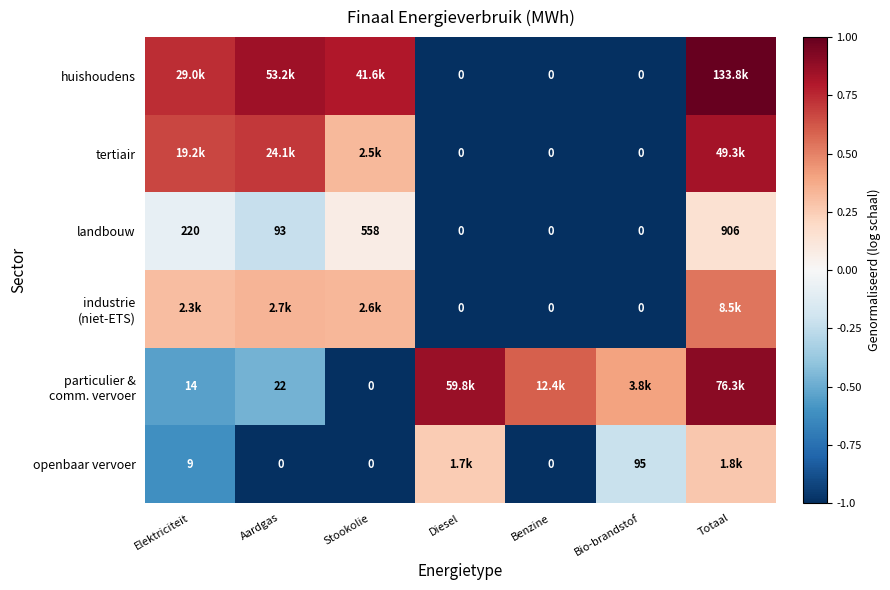

At which label does landbouw first exceed 93?

Elektriciteit